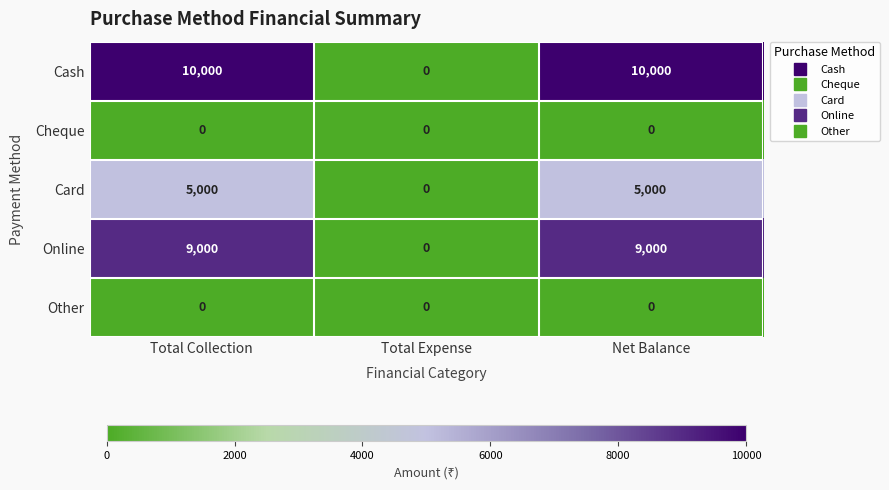

What is the total value across all series at Net Balance?

24000